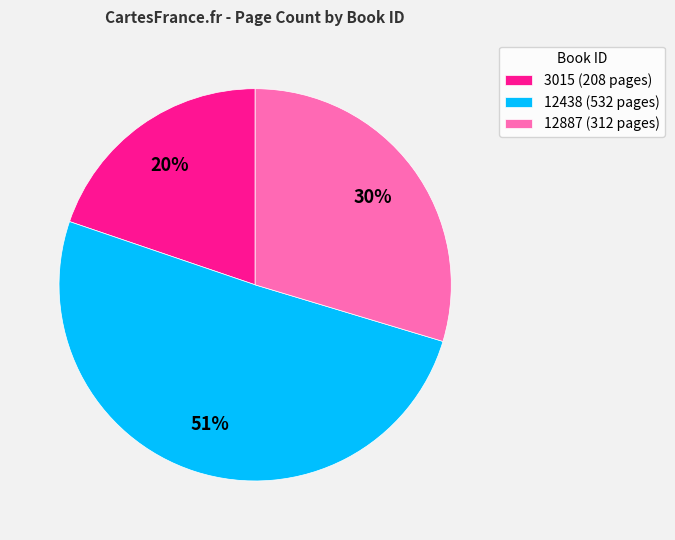

True or false: 12887 accounts for 38% of the total.

False